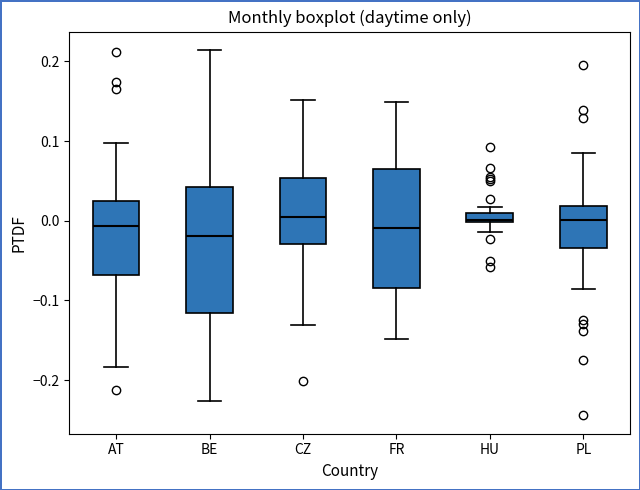

Where does the upper whisker of the box for CZ end on the y-axis? The values are not printed on the chart, so give them approximately, as read against the axis.

0.15